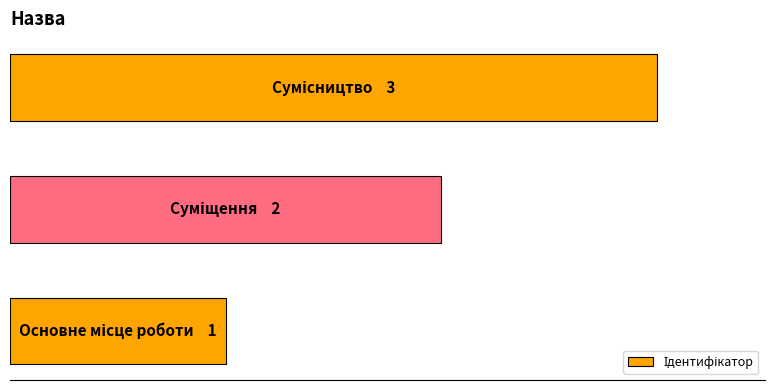

Does the chart contain any negative values?

No